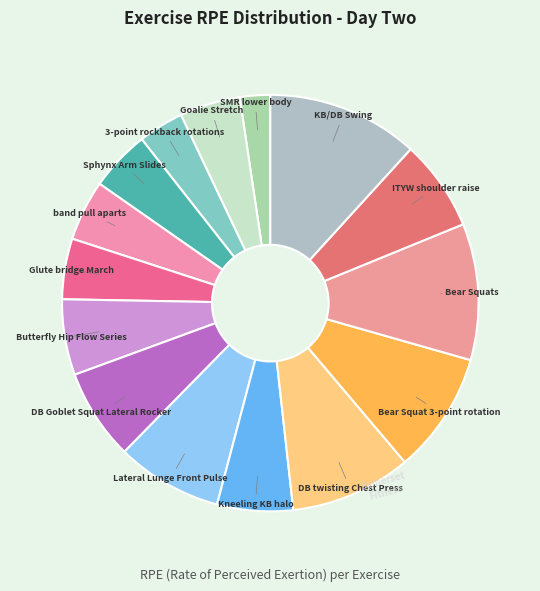

Combined, do Kneeling KB halo and ITYW shoulder raise account for over 50%?

No